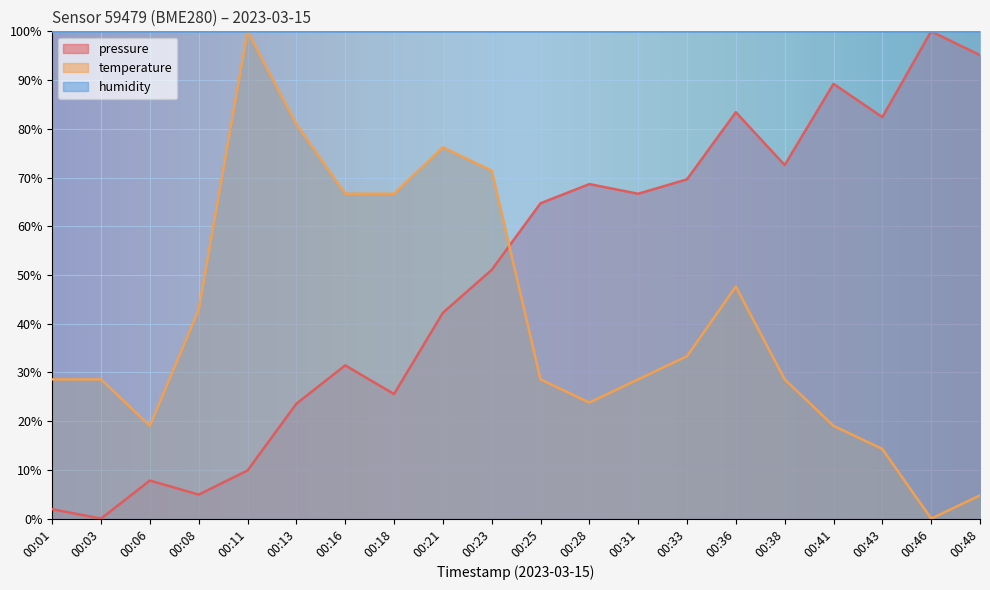

In pressure, how many points are higher than both neighbors (excluding endpoints)?

6